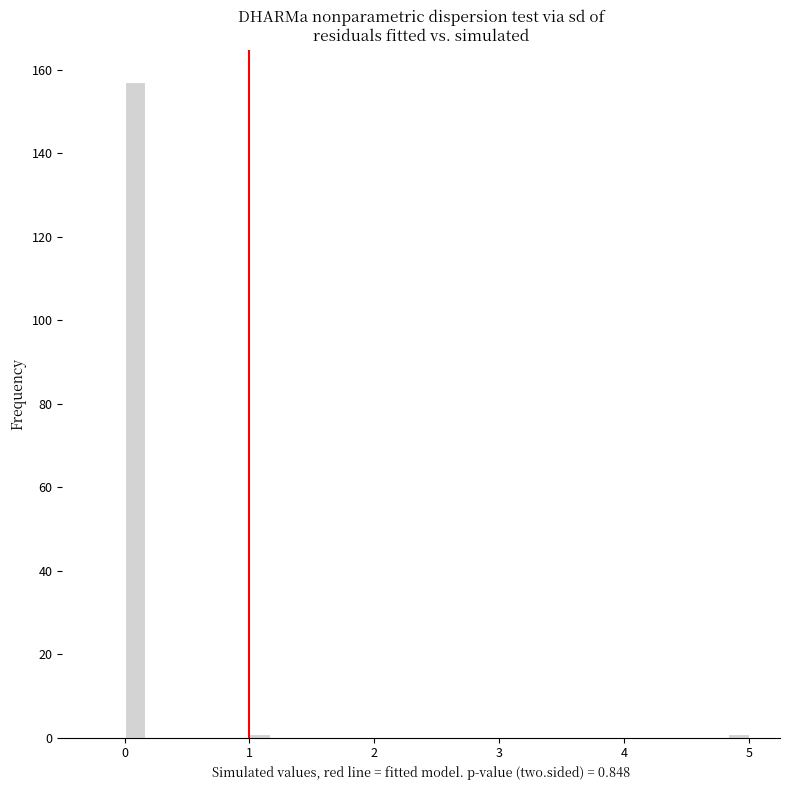

Around what value on the x-axis is the tallest bar? Give the approximate position of its centre, as read against the axis.

0.1